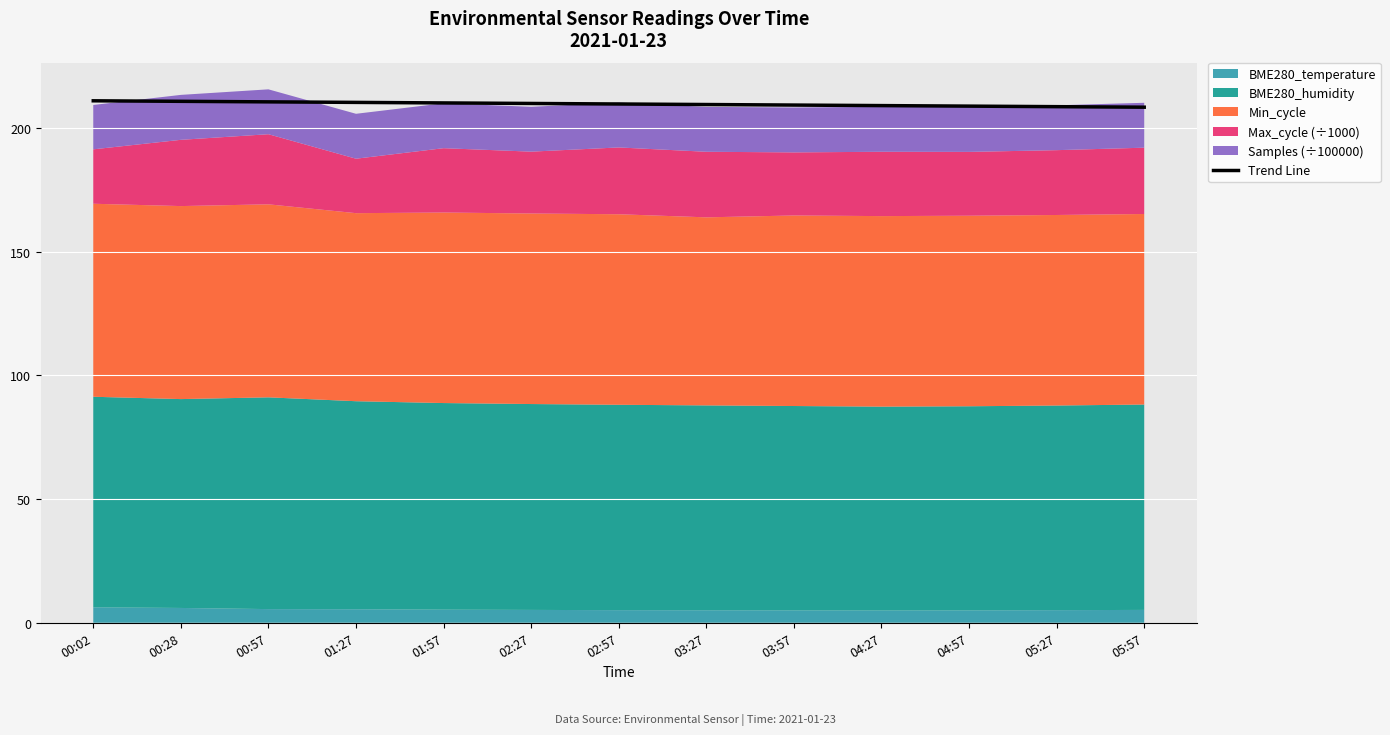

Reading right to left, list all the values displayed in this chart.

05:57=208.4	05:27=208.6	04:57=208.8	04:27=209.0	03:57=209.2	03:27=209.4	02:57=209.7	02:27=209.9	01:57=210.1	01:27=210.3	00:57=210.5	00:28=210.7	00:02=211.0